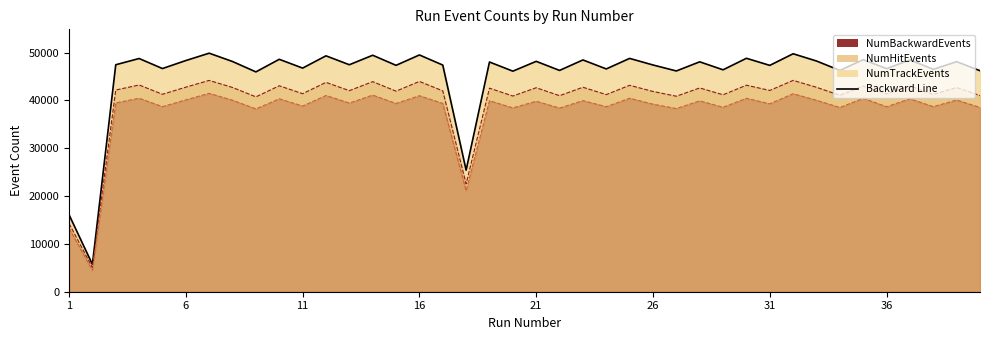

True or false: NumHitEvents line and NumBackwardEvents line cross at least once.

False